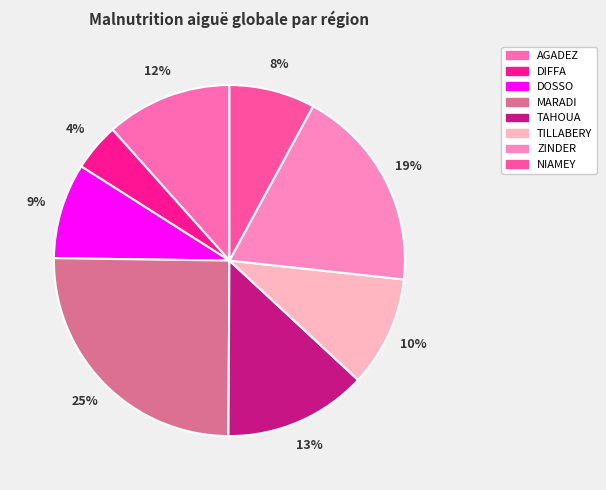

Which slice is the largest?

MARADI